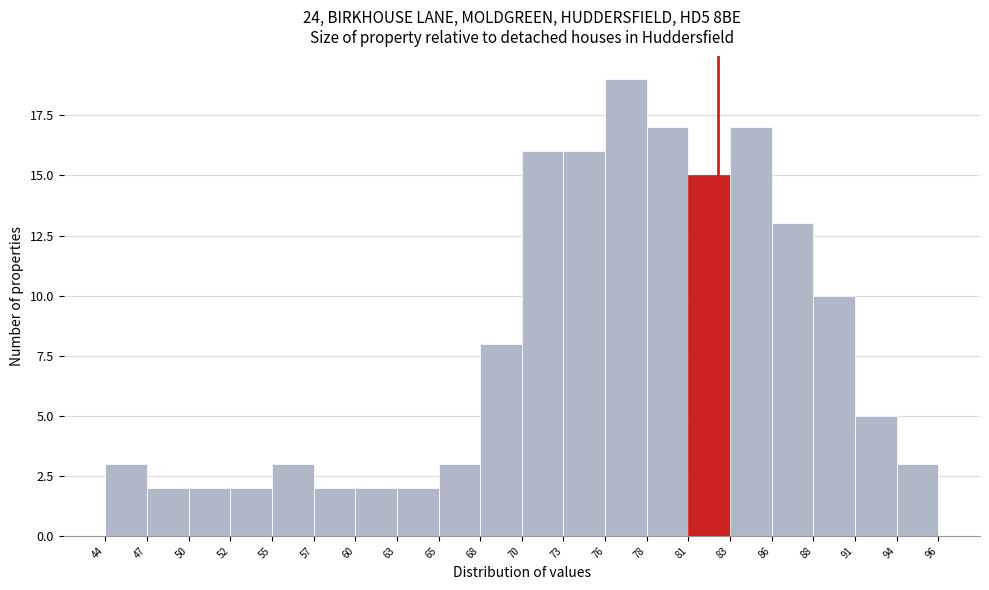

Which range on the x-axis has the tallest bar?

76 to 78